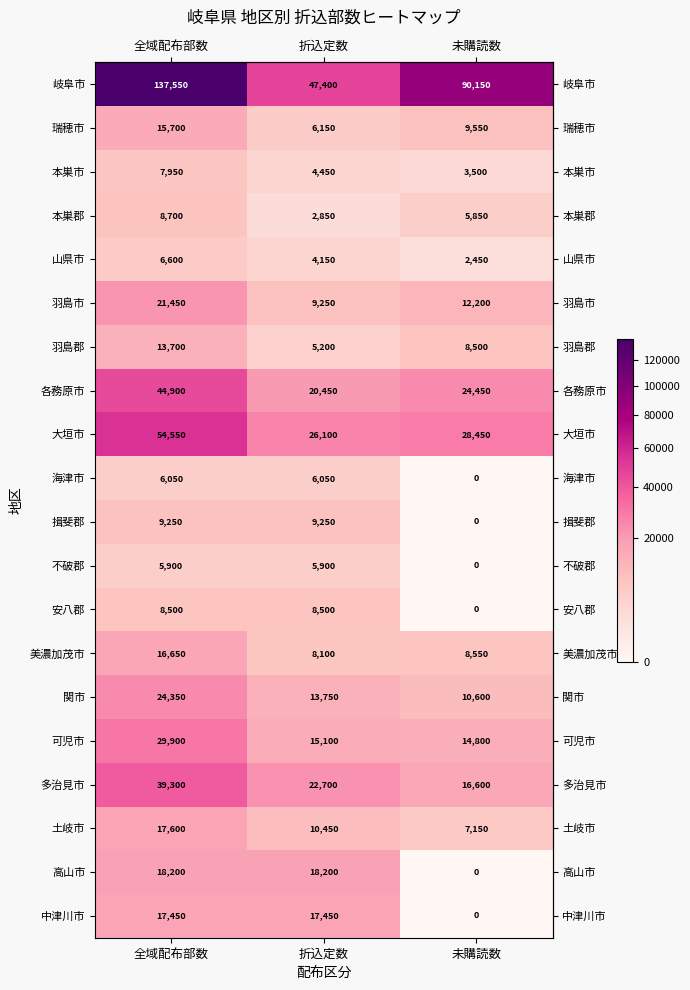

Between 全域配布部数 and 折込定数, which series saw the biggest shift?

岐阜市